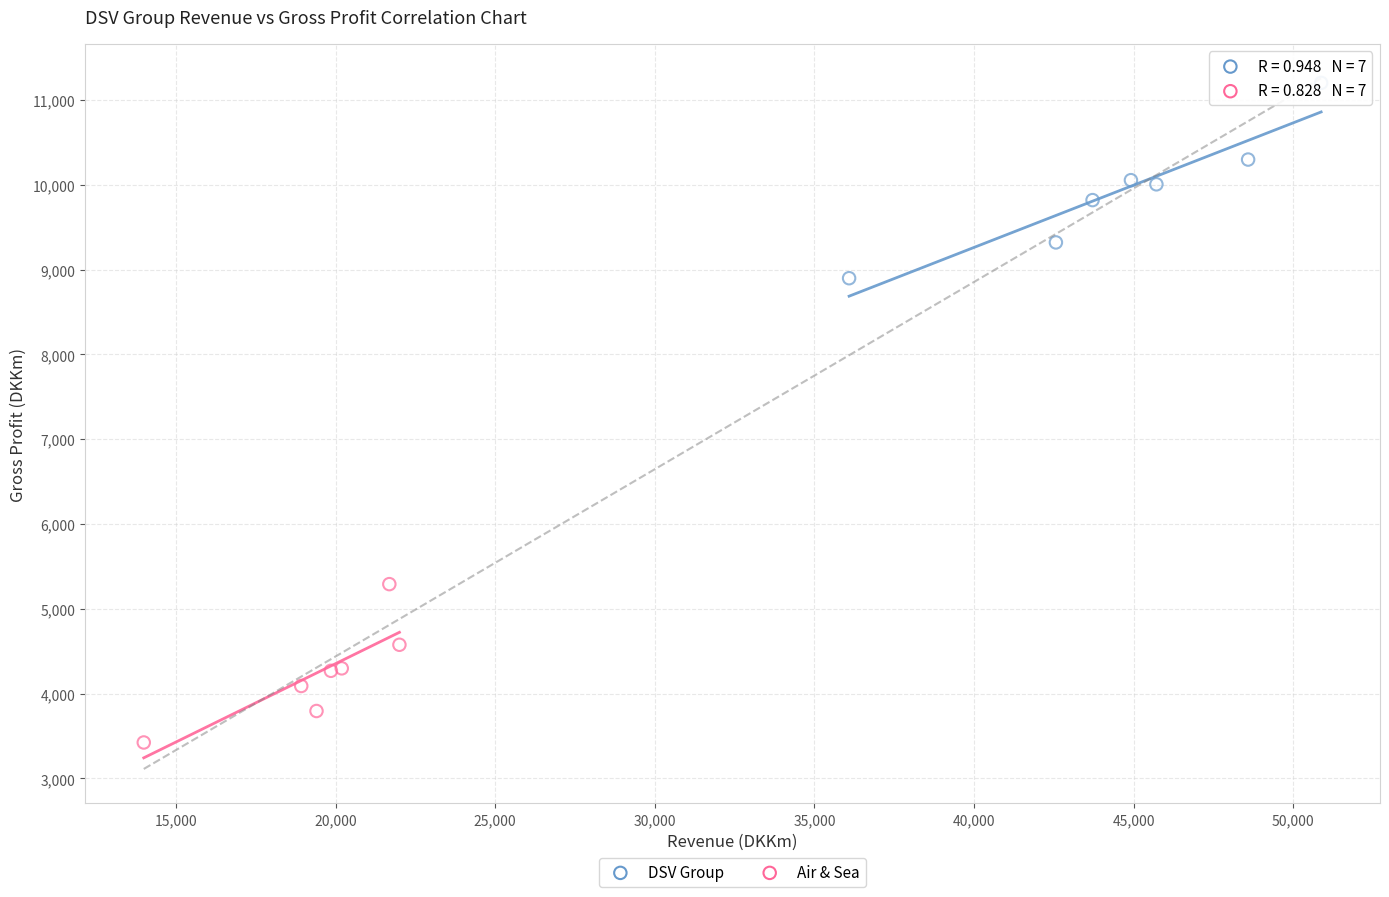

Which series contains the lowest Y value?

Air & Sea